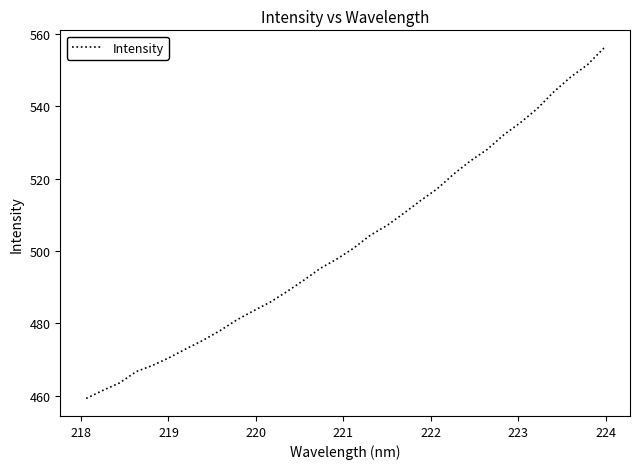

What is the minimum value shown in the chart?

459.2